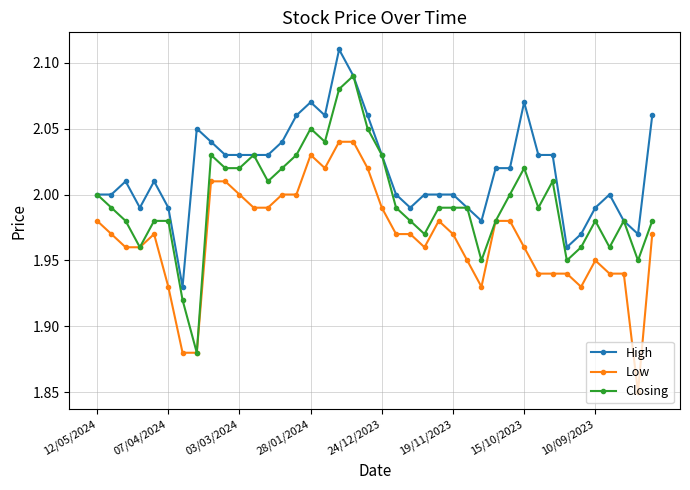

List the series in order of their overall mean, lowest first.

Low, Closing, High